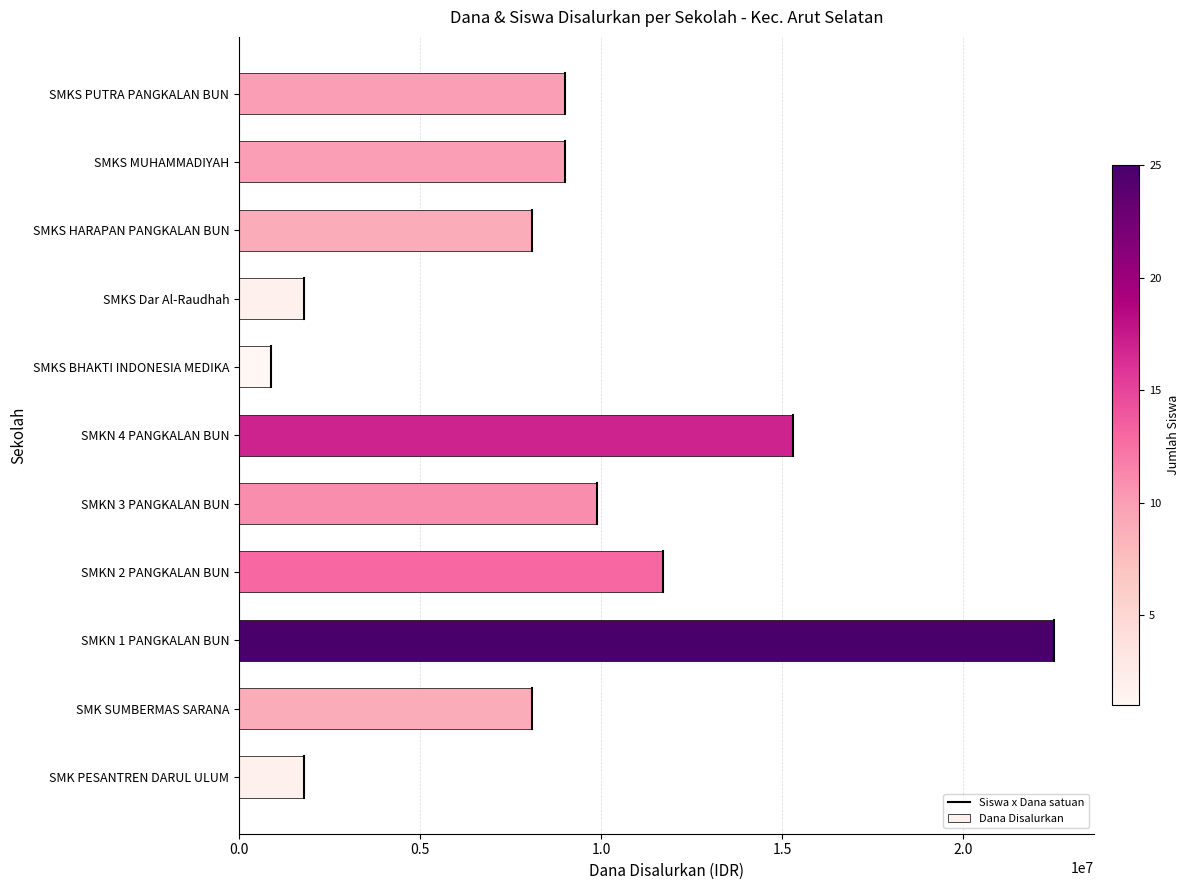

Which has a higher value, SMK SUMBERMAS SARANA or SMKN 4 PANGKALAN BUN?

SMKN 4 PANGKALAN BUN